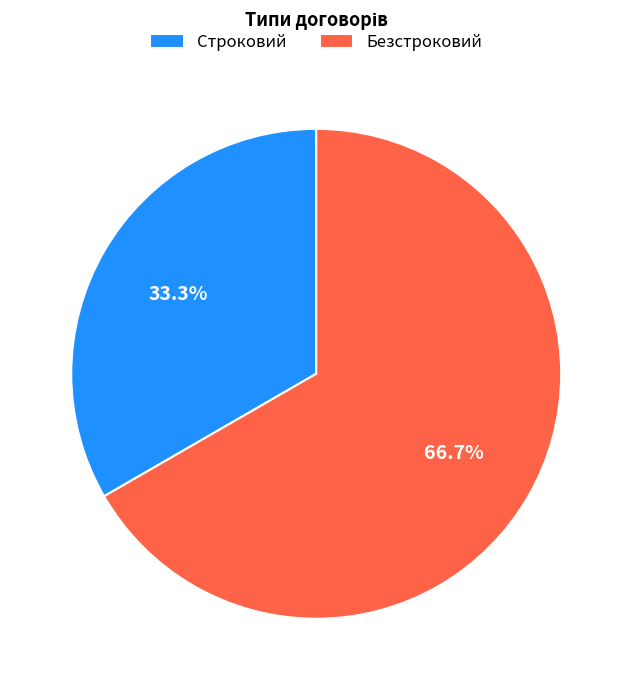

Rank the categories by value from highest to lowest.

Безстроковий, Строковий